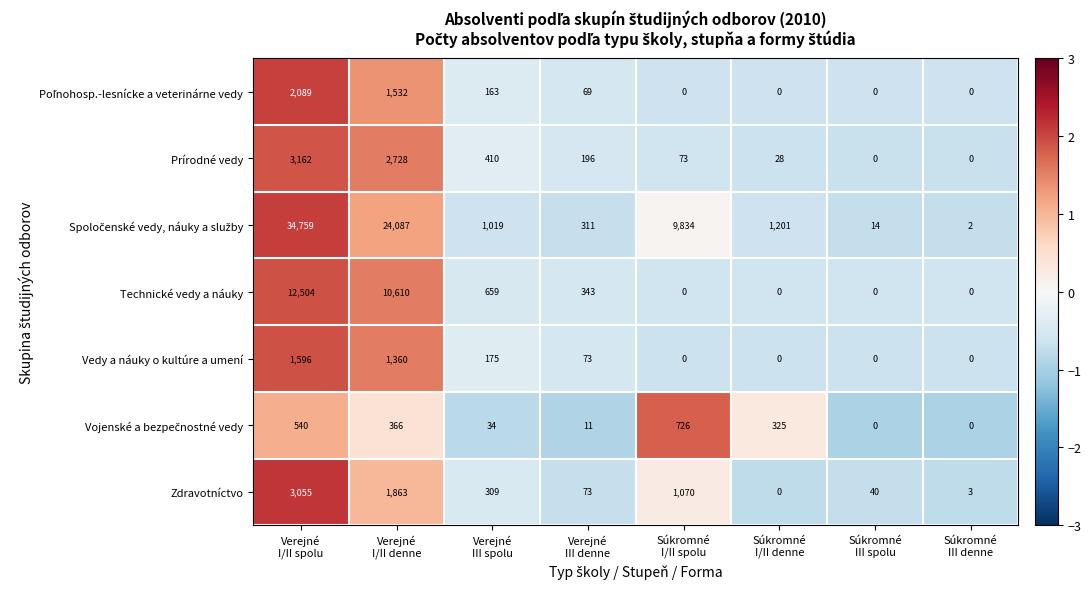

What is the highest value of the Zdravotníctvo series?

3055